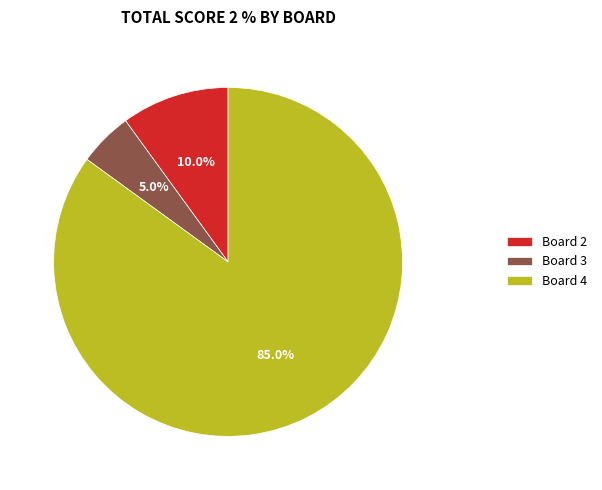

Which slice is the smallest?

Board 3